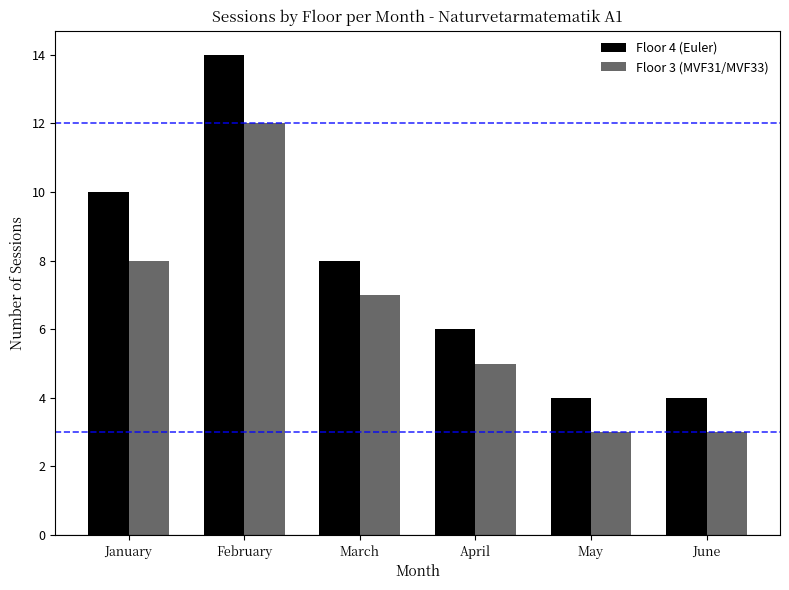

How many groups of bars are there?

6